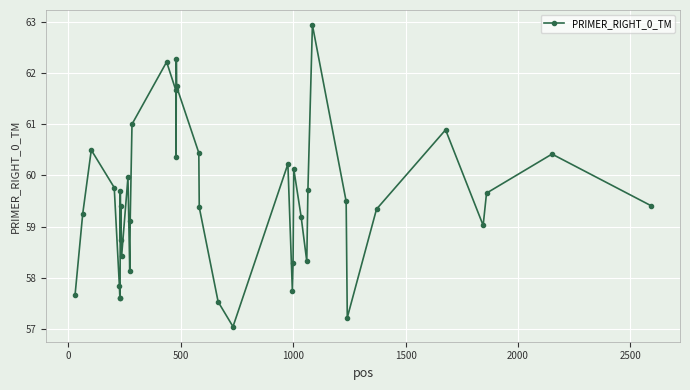

What is the value of the 8th point from the left?

59.7